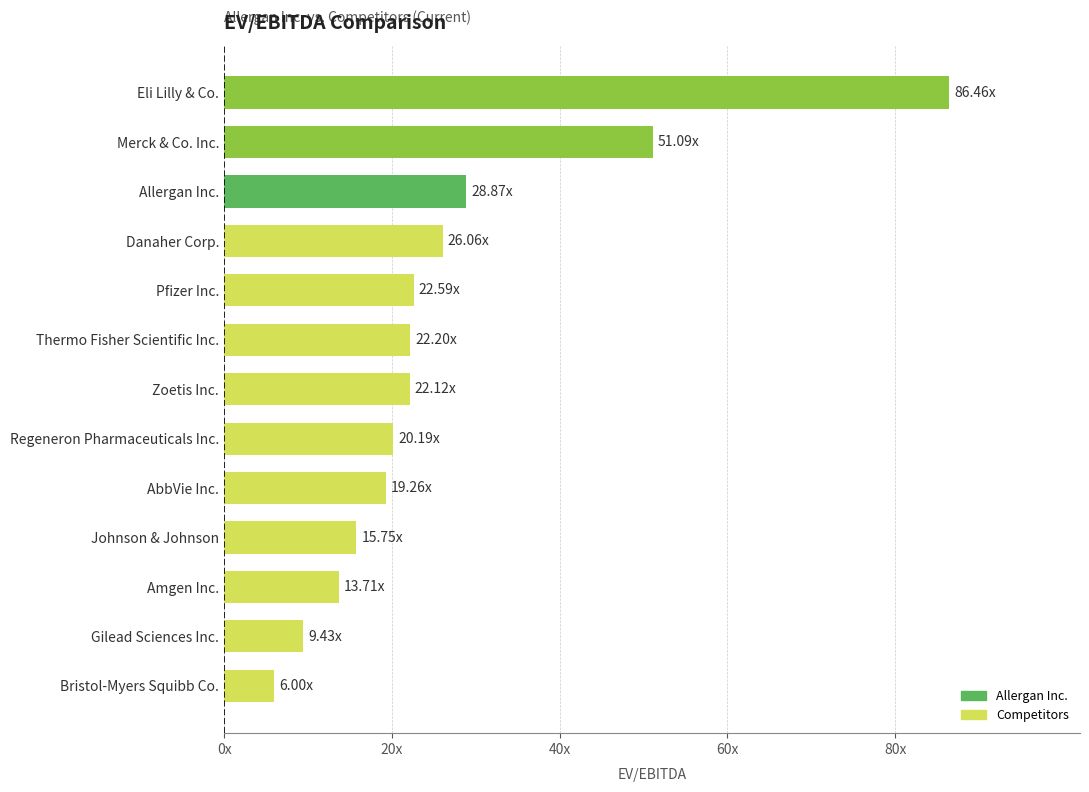

Where is the data nearest to the value 46?

Merck & Co. Inc.